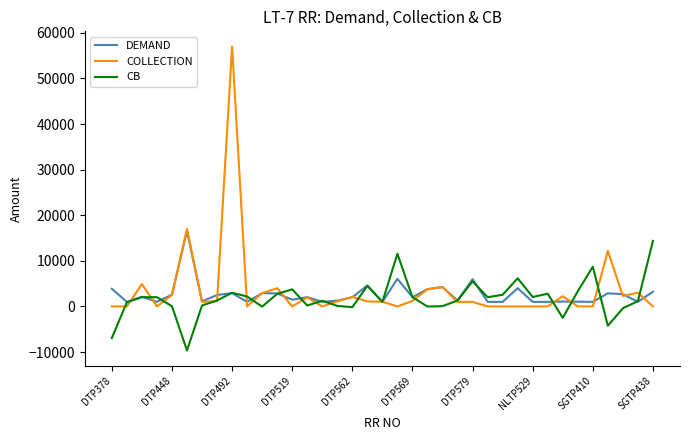

Which series has the widest spread of values?

COLLECTION